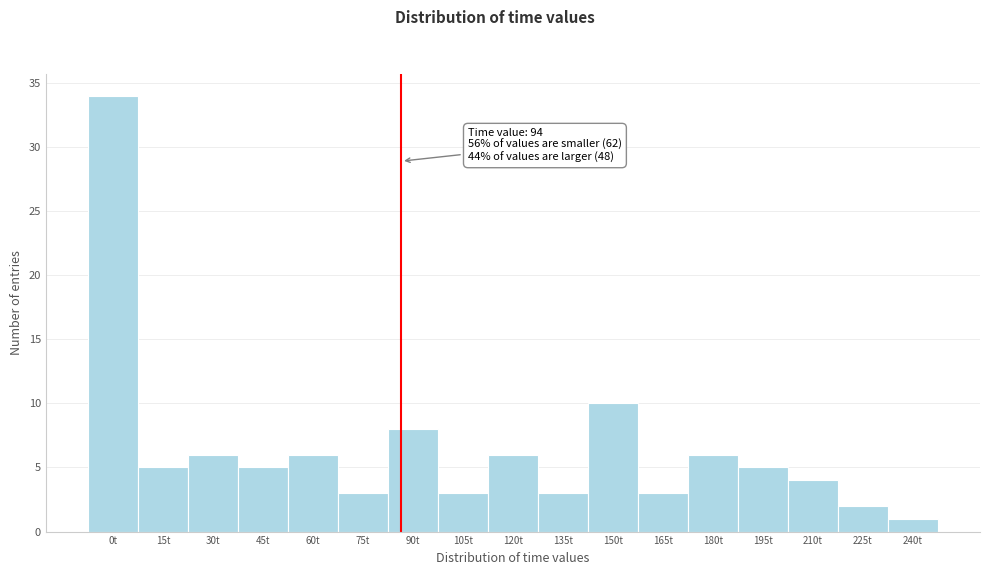

Reading right to left, list all the values displayed in this chart.

1	2	4	5	6	3	10	3	6	3	8	3	6	5	6	5	34